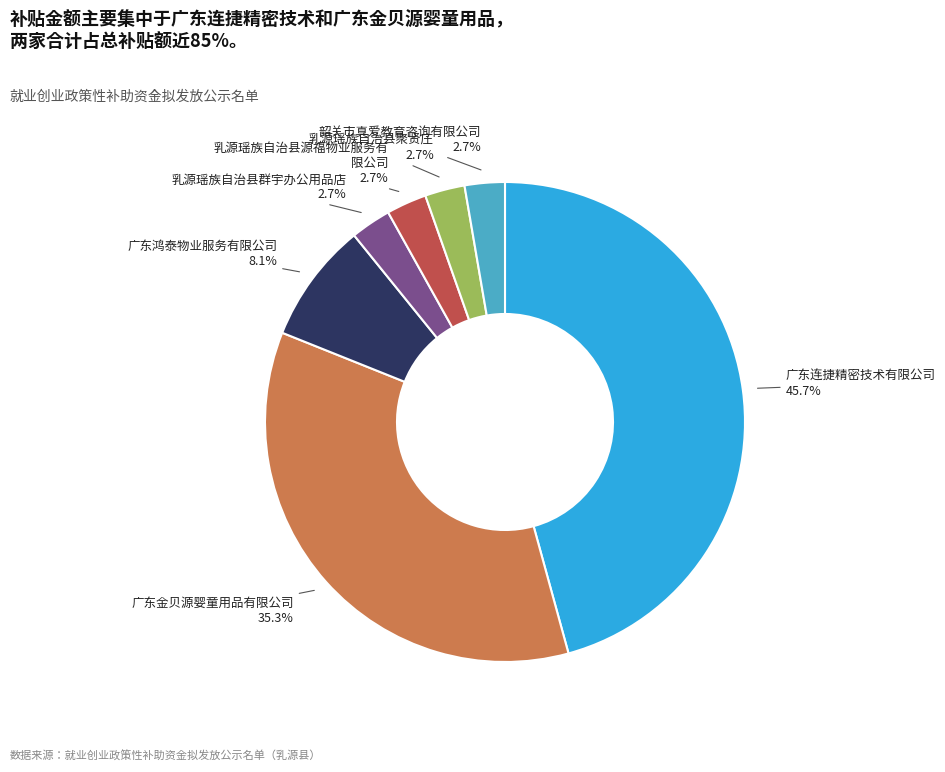

Is there a majority slice in this chart?

No